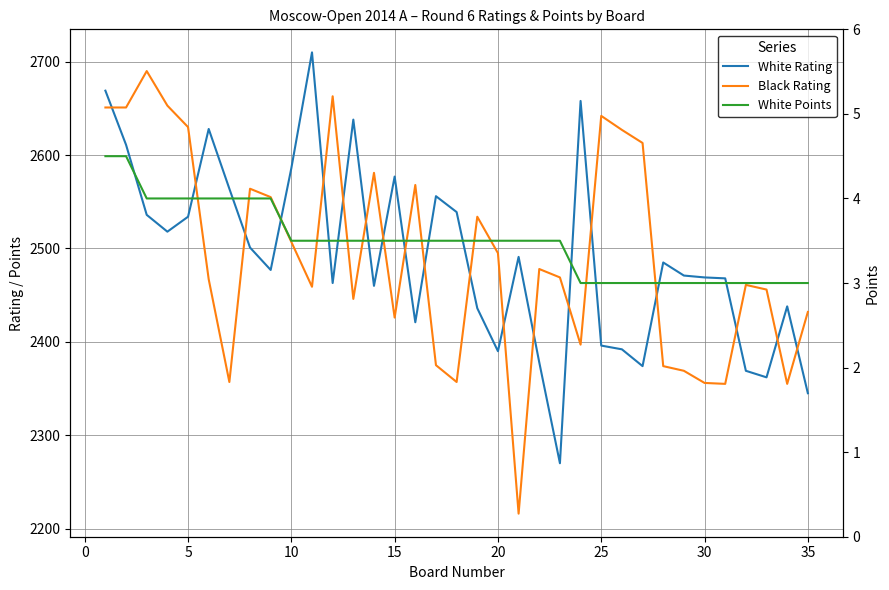

How many interior local valleys does the White Rating series have?

9